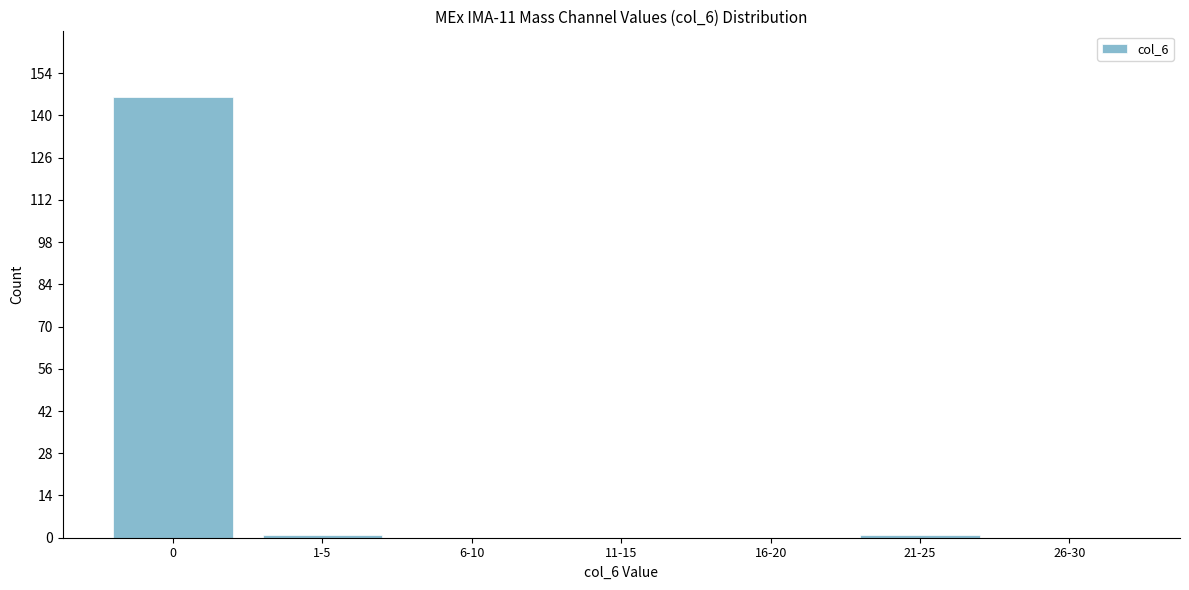

Reading left to right, list all the values displayed in this chart.

0=146	1-5=1	6-10=0	11-15=0	16-20=0	21-25=1	26-30=0